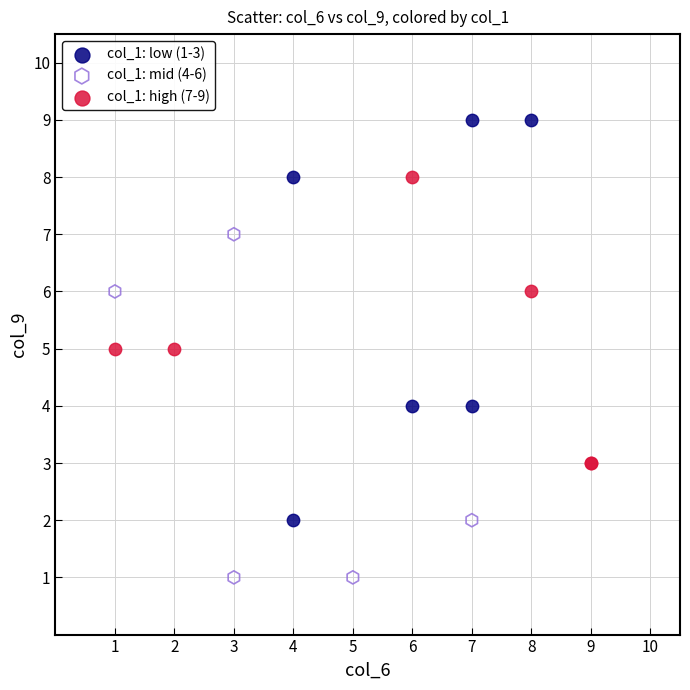

Which series has the widest spread of Y values?

col_1: low (1-3)